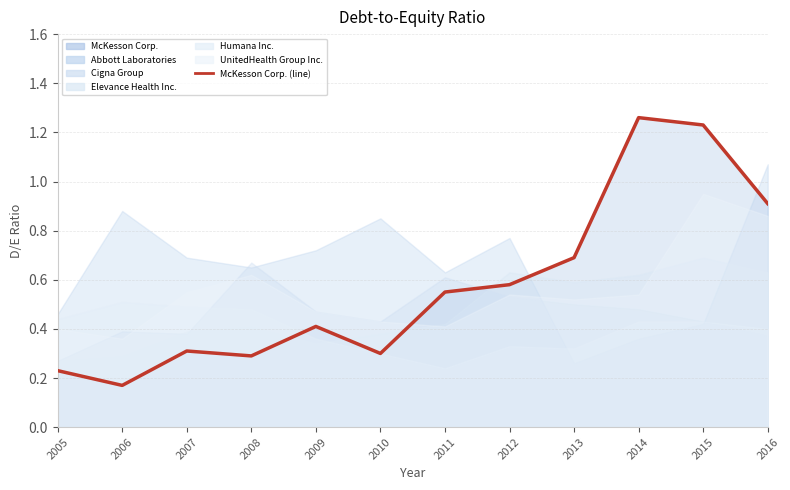

Rank the categories by value from lowest to highest.

2006, 2005, 2008, 2010, 2007, 2009, 2011, 2012, 2013, 2016, 2015, 2014